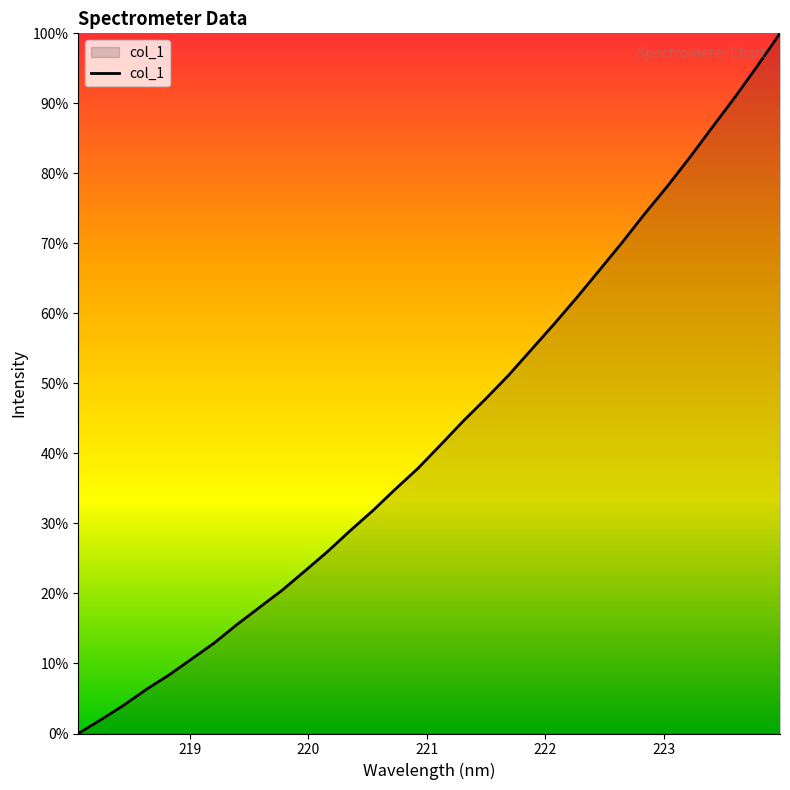

What is the difference between the maximum and minimum values?

100.0